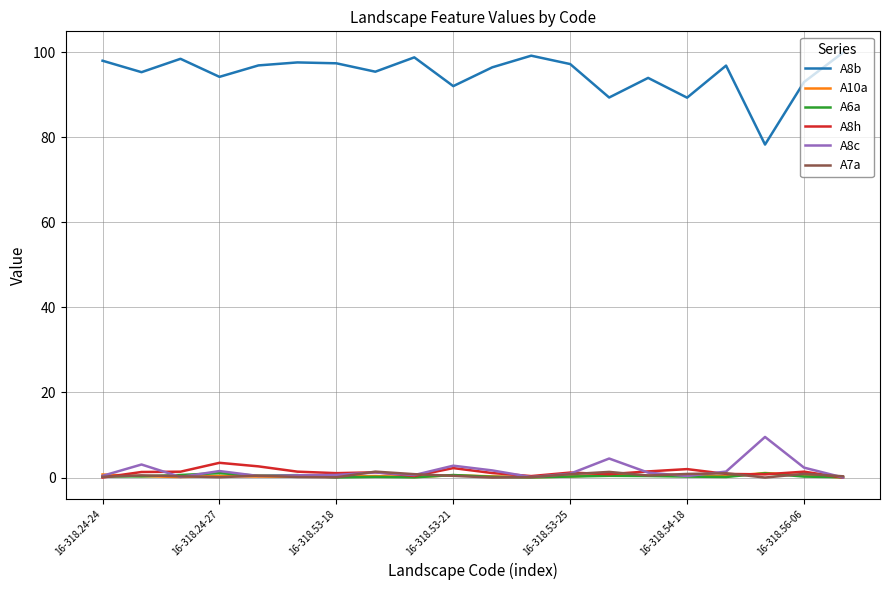

True or false: A8b and A7a cross at least once.

False